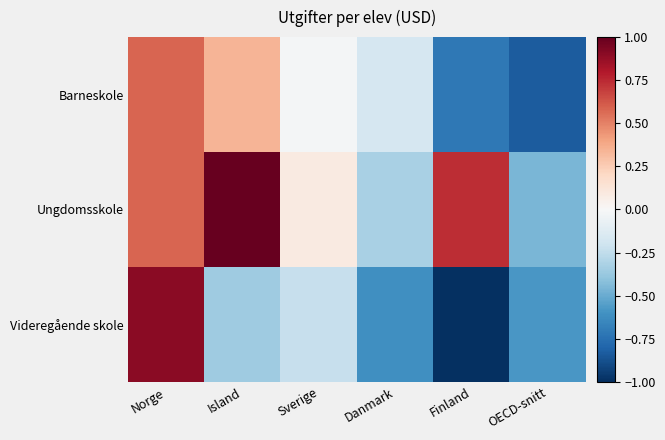

Which label corresponds to the smallest value in the chart?

Finland